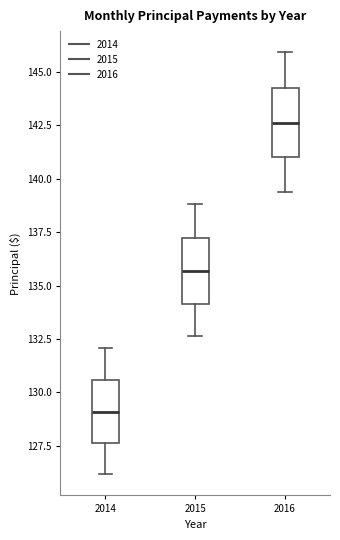

Which box has the highest median line?

2016